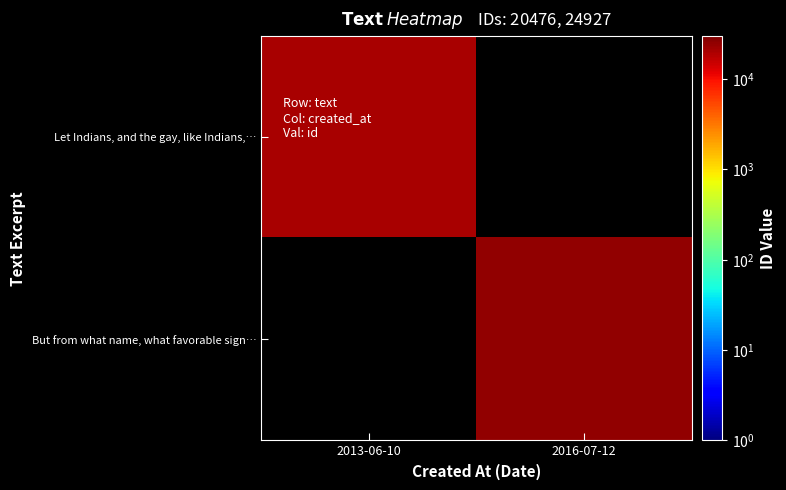

Between 2013-06-10 and 2016-07-12, which is larger?

2016-07-12